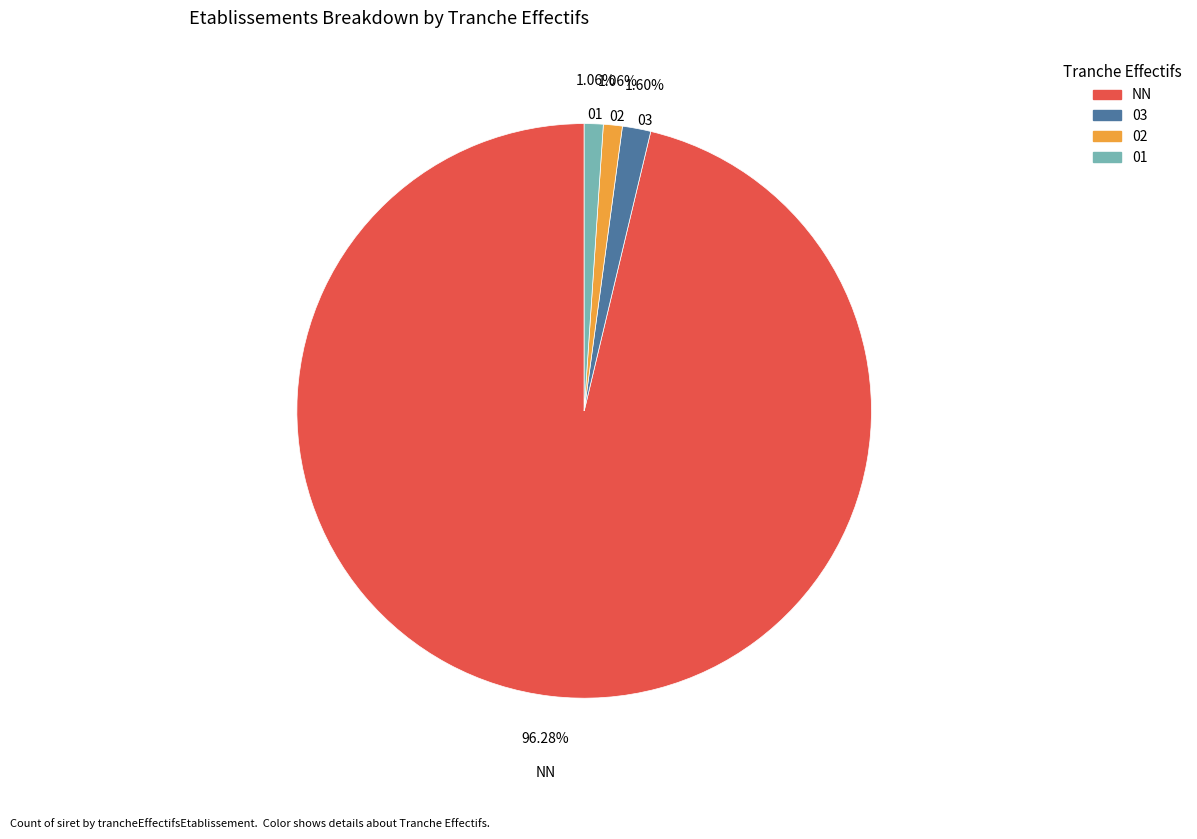

Which category has the biggest portion of the pie?

NN